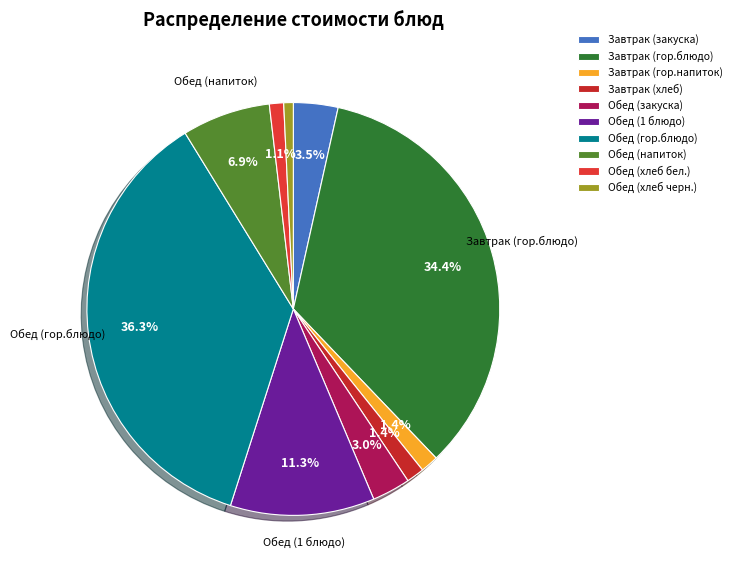

The Обед (хлеб черн.) slice represents 1% of the pie. True or false?

True